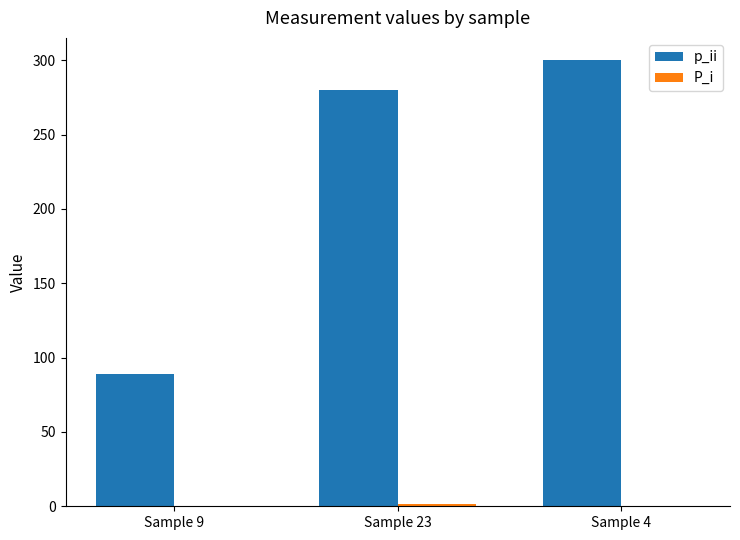

What is the maximum value shown in the chart?

300.0